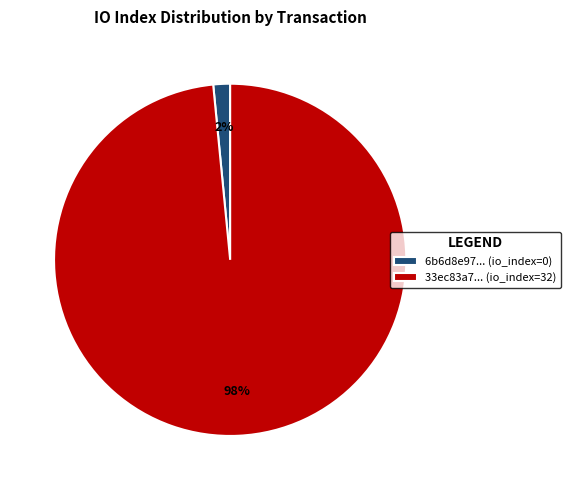

Which has a higher value, 33ec83a7... (io_index=32) or 6b6d8e97... (io_index=0)?

33ec83a7... (io_index=32)